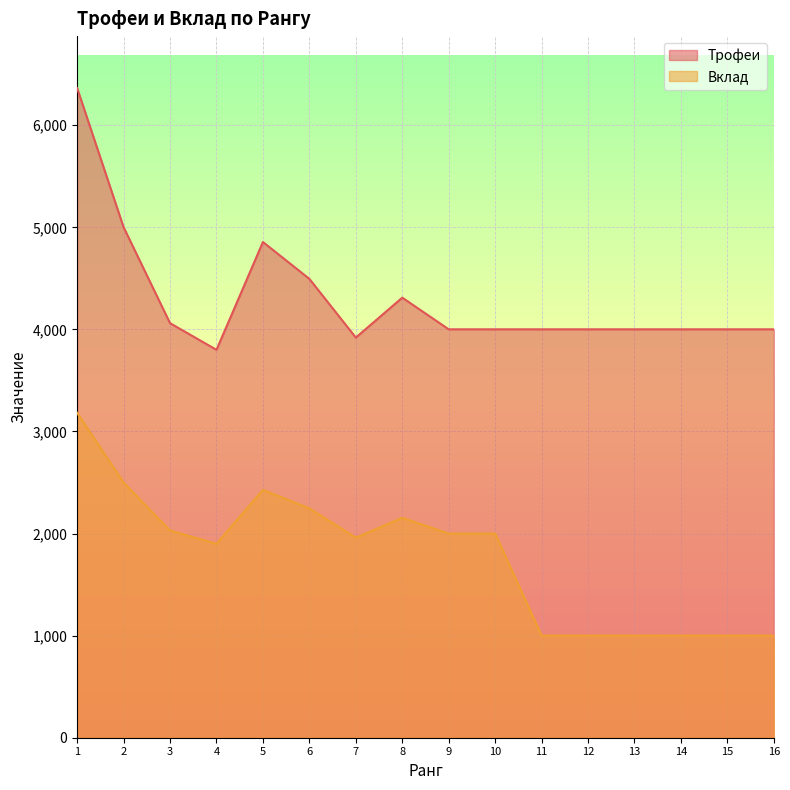

Read the Вклад value at 1.

3182